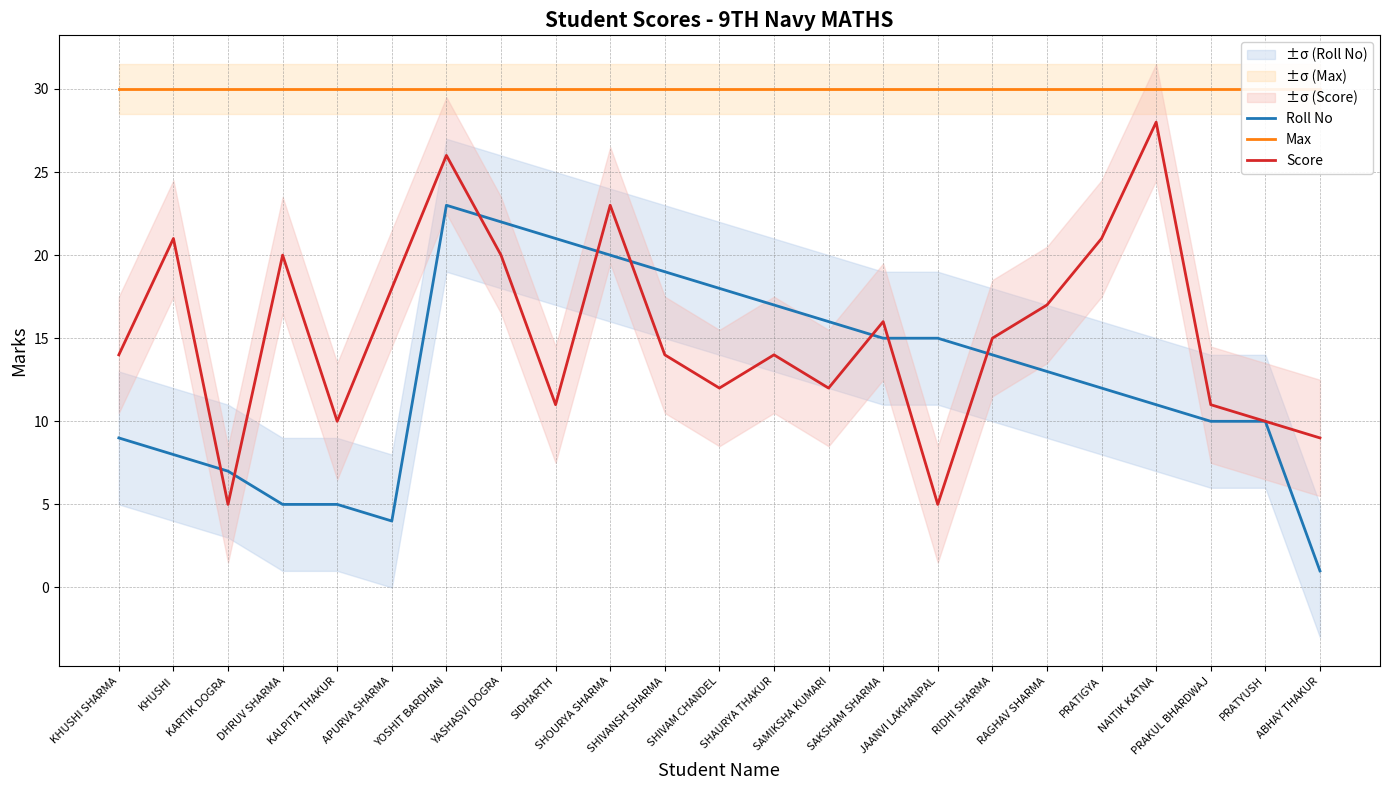

Is this an area chart (filled region under the line)?

No